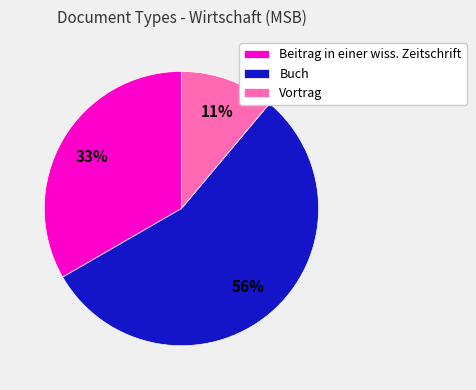

Between Buch and Beitrag in einer wiss. Zeitschrift, which is larger?

Buch